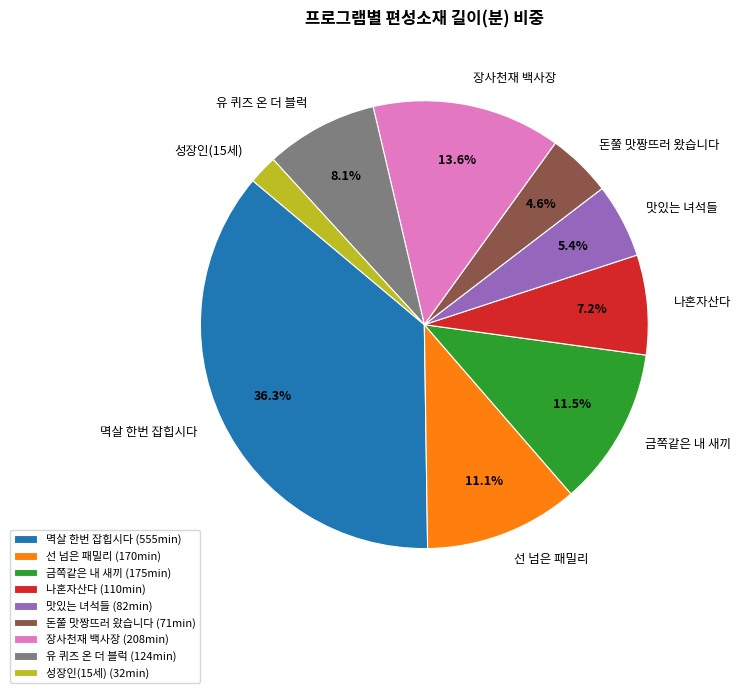

Count the number of slices in the pie.

9